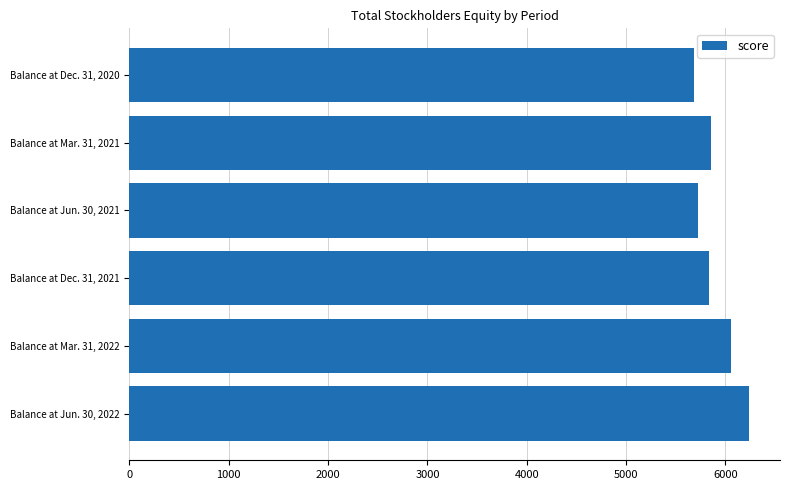

At which label is the value closest to 5962?

Balance at Mar. 31, 2022